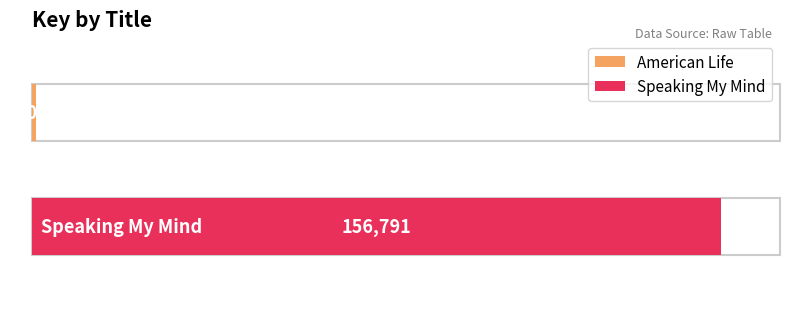

What is the average value?

78930